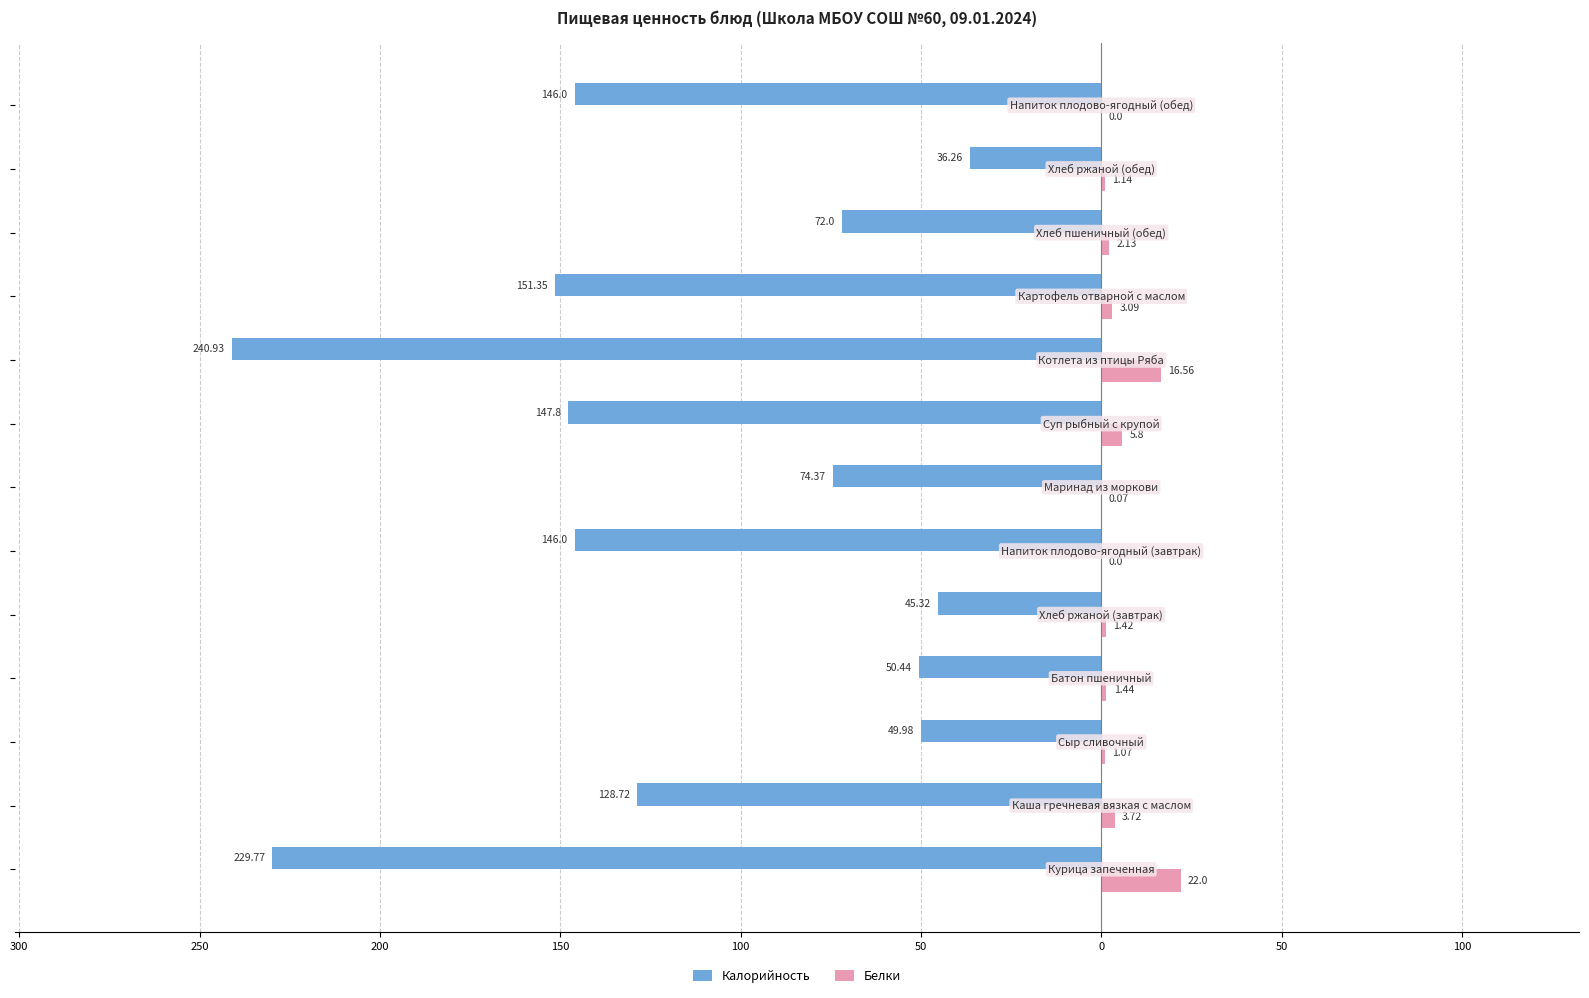

What are all the series names shown in the legend?

Калорийность, Белки